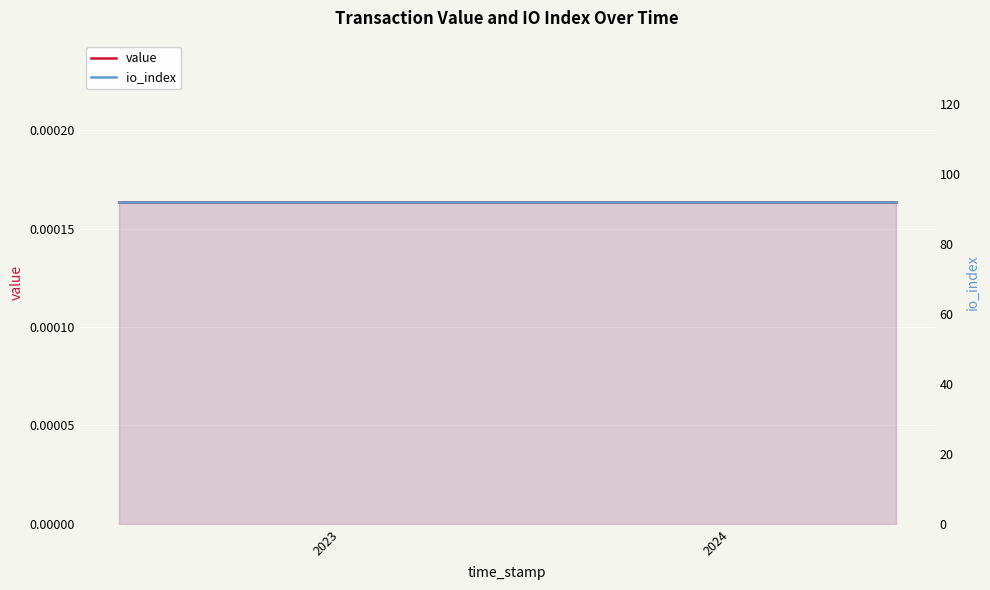

What is the value of the io_index point at the 12th from the left?

92.0